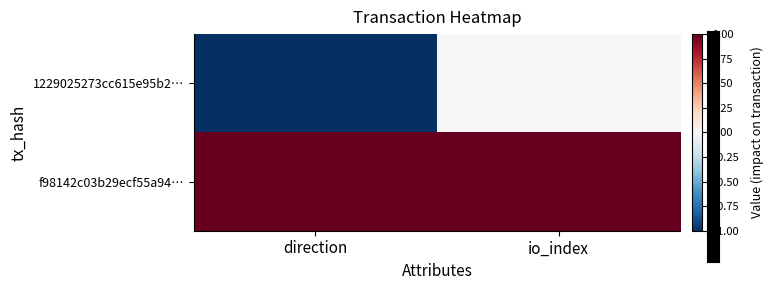

How many categories are shown in the chart?

2